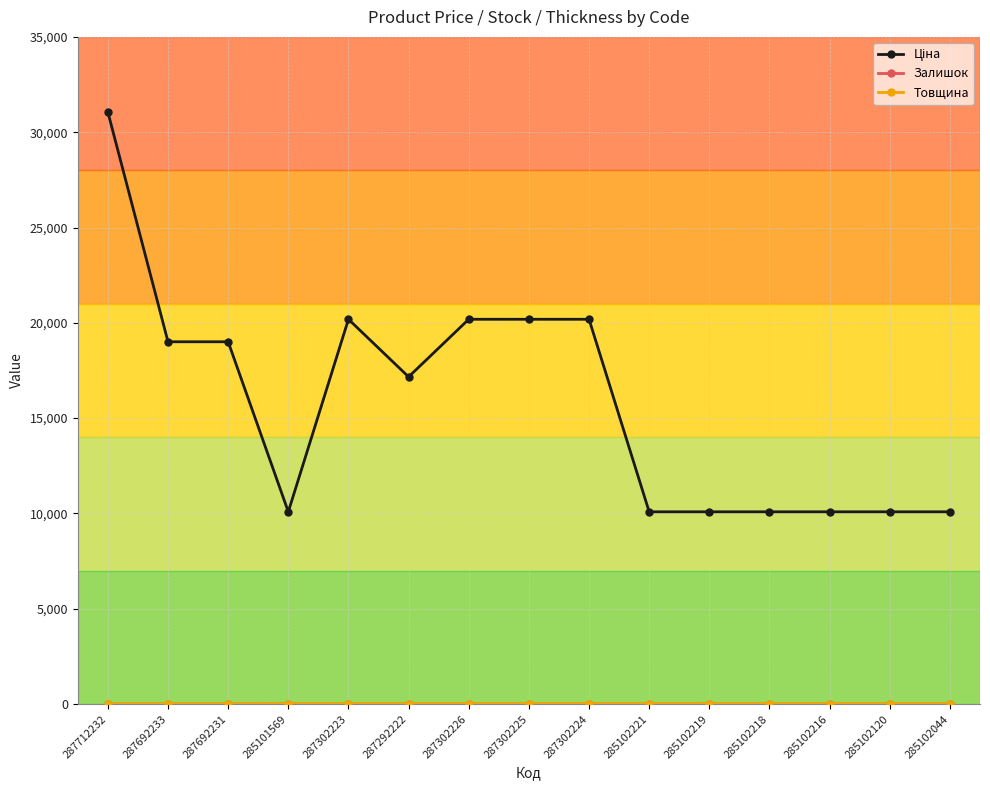

What is the maximum value shown in the chart?

31058.4